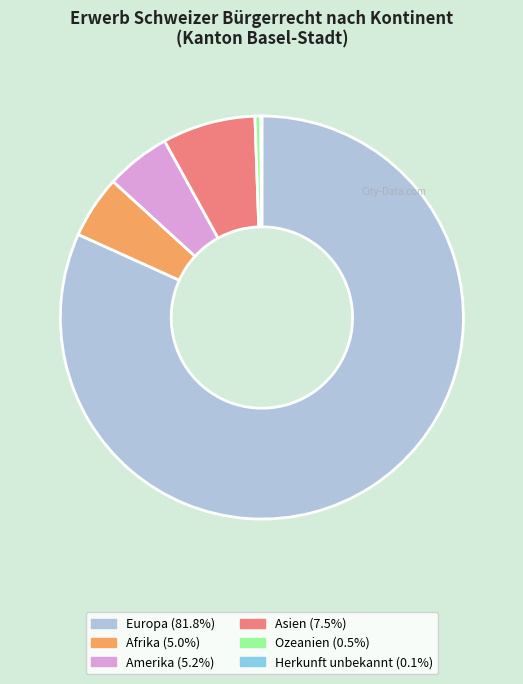

Does Europa account for over 50% of the chart?

Yes